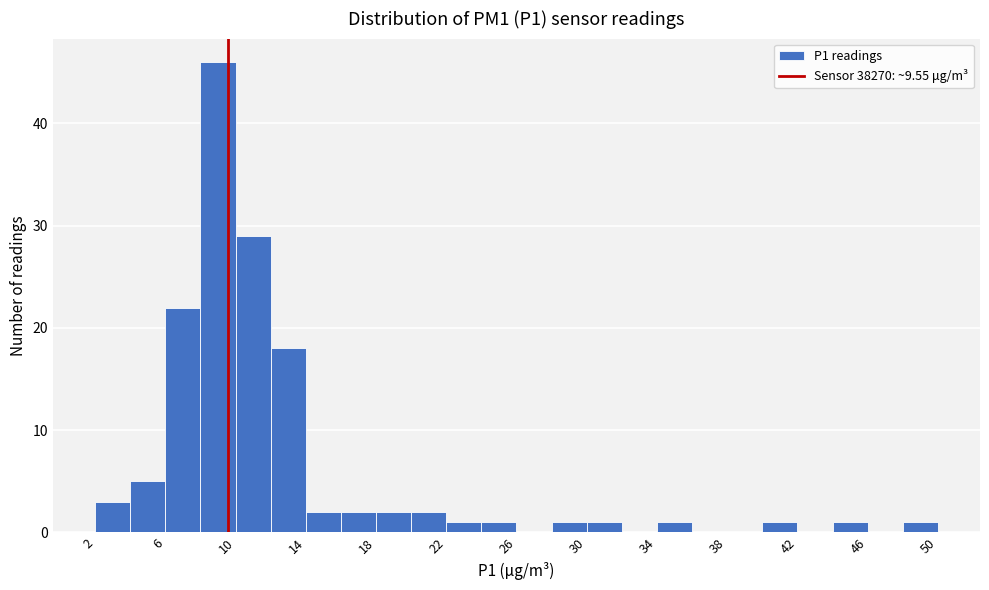

What is the height of the bar covering 20 to 22 on the x-axis? The values are not printed on the chart, so give them approximately, as read against the axis.

2